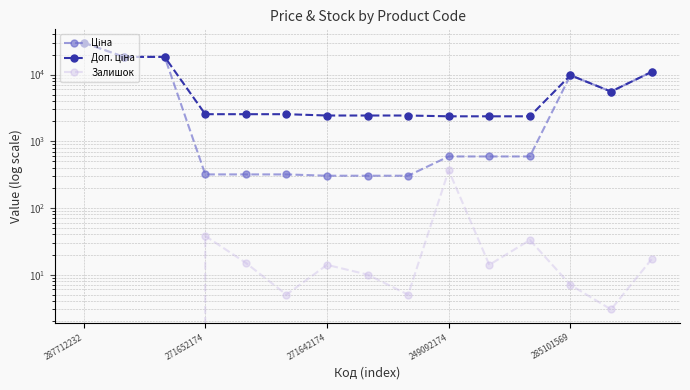

True or false: Залишок and Ціна intersect in this chart.

False